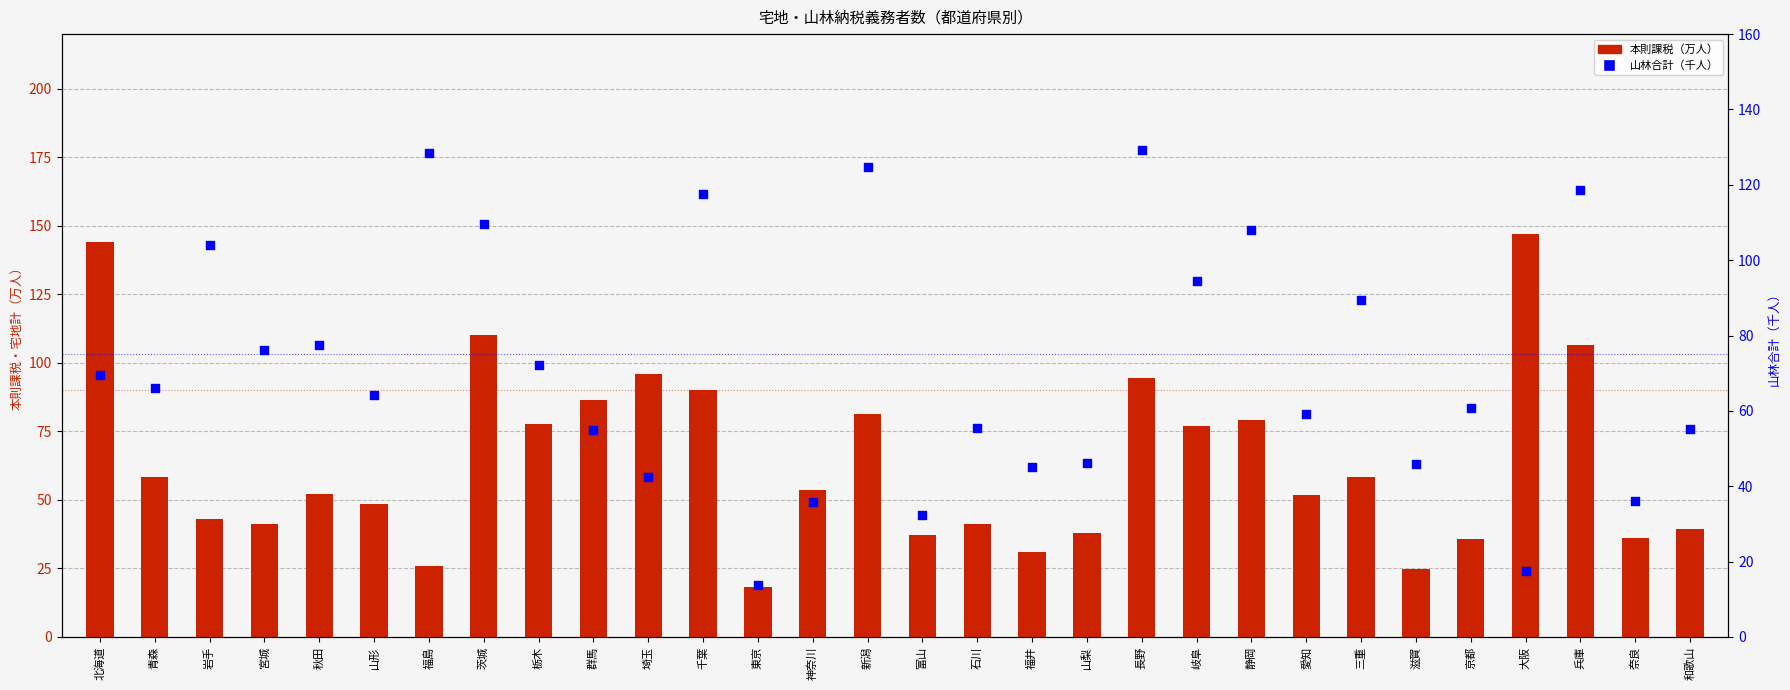

At which category is the sum across all series the highest?

兵庫